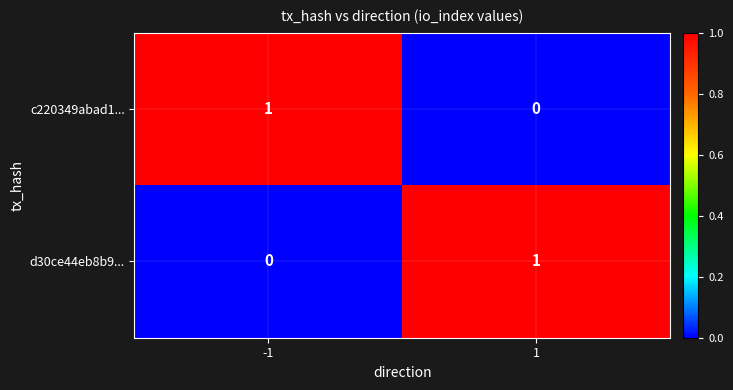

At -1, list the series in order from smallest to largest.

d30ce44eb8b9..., c220349abad1...